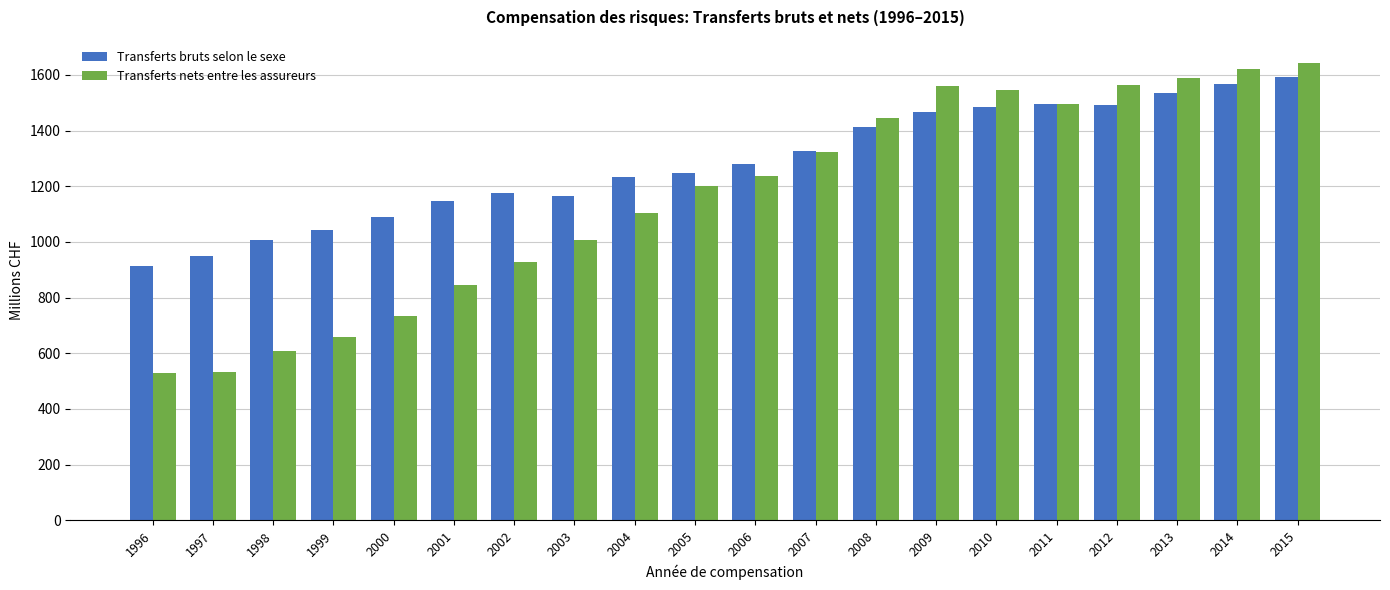

How many values in the Transferts nets entre les assureurs series exceed 1236?

10